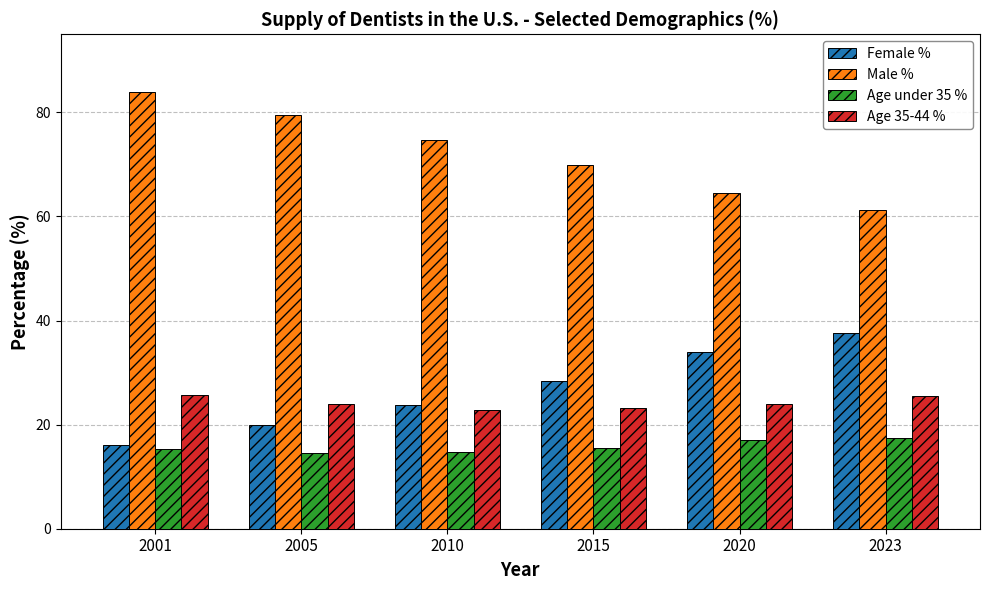

How many bars are there in each group?

4